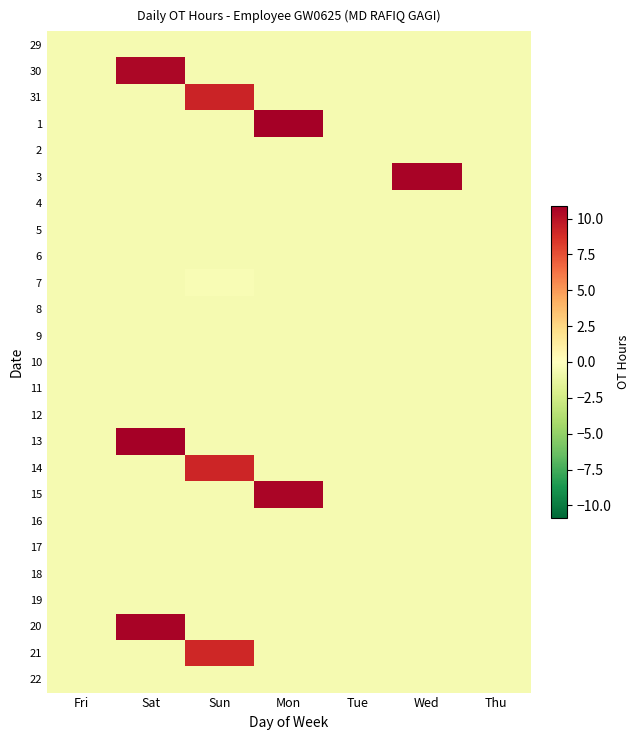

How many series are shown in this chart?

25